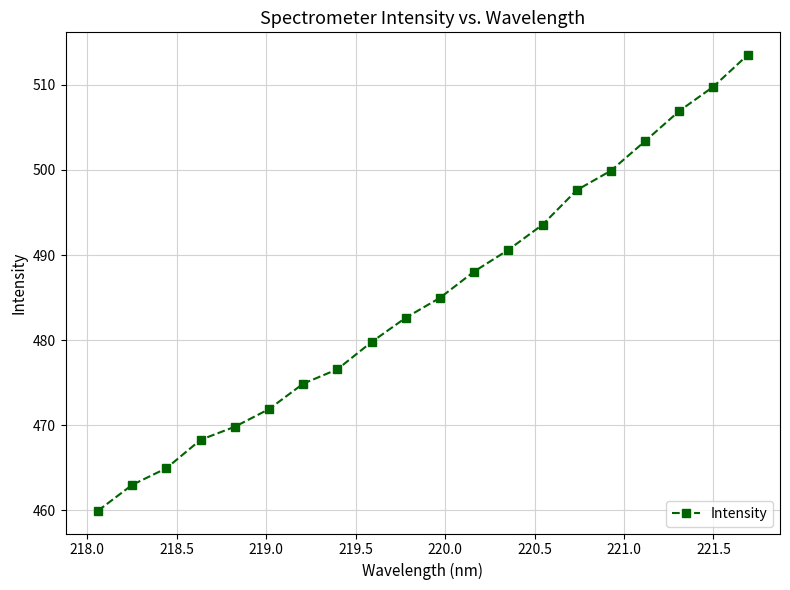

Count the number of data series in this chart.

1